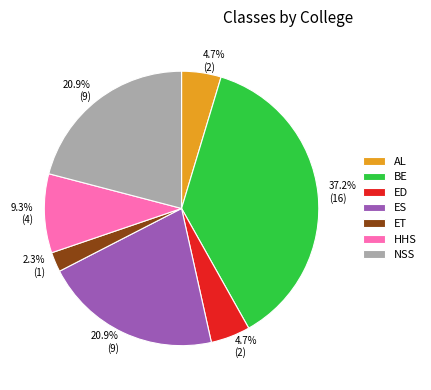

What portion of the pie excludes NSS?

79.1%